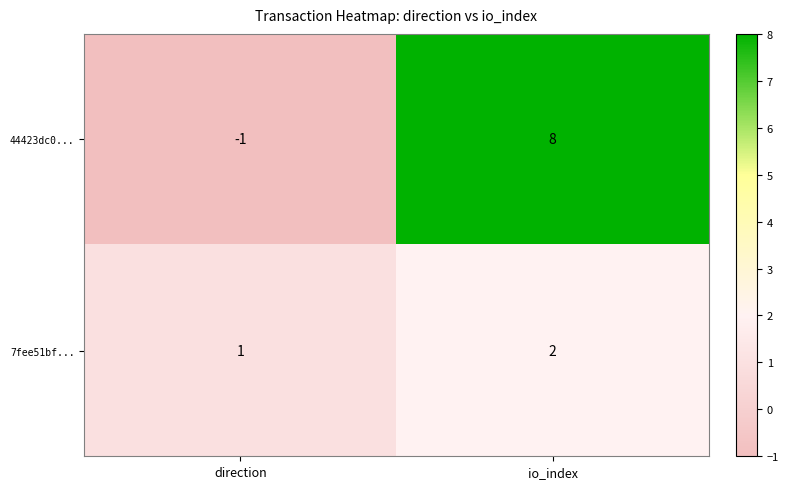

Which category has the highest value in the 7fee51bf... series?

io_index